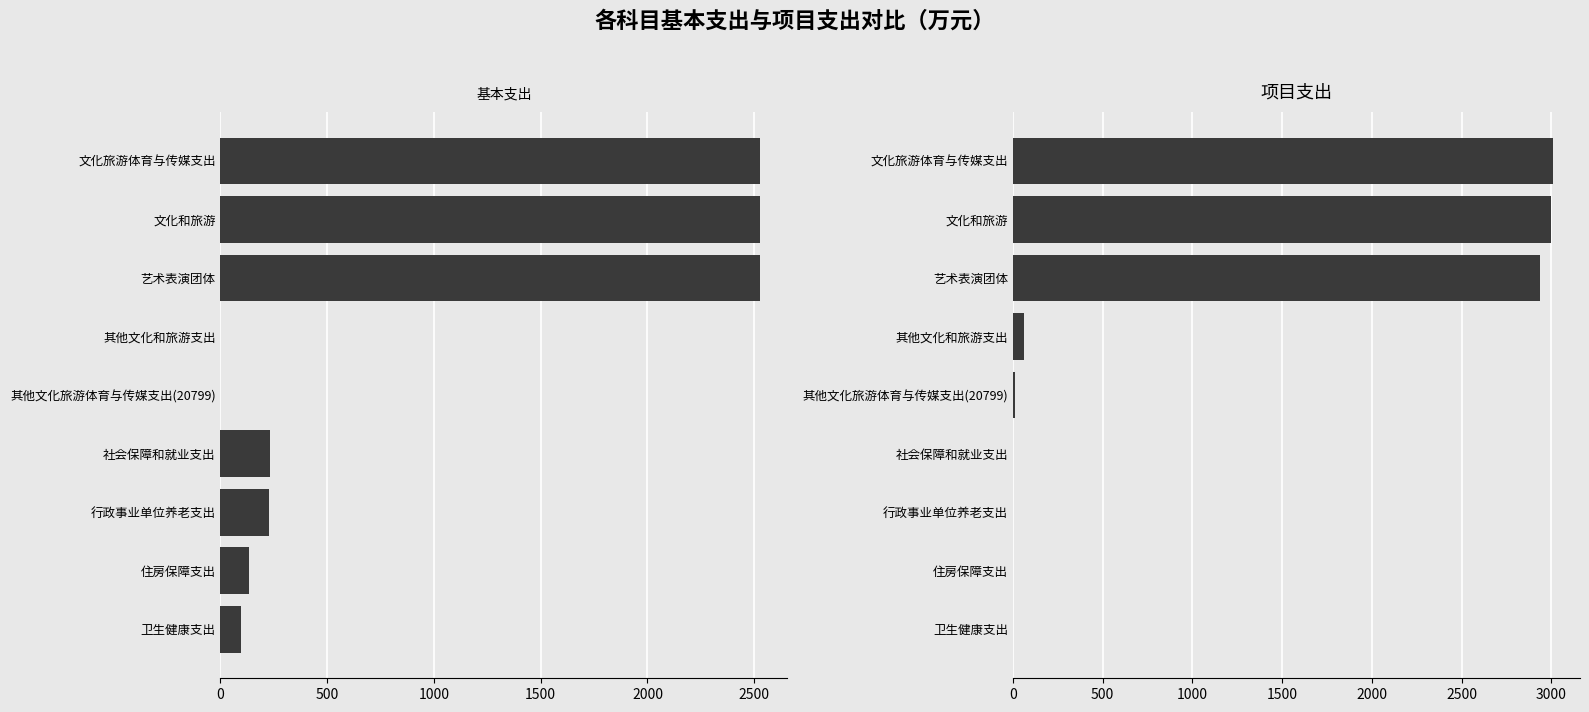

At how many categories does at least one series exceed 1130?

3